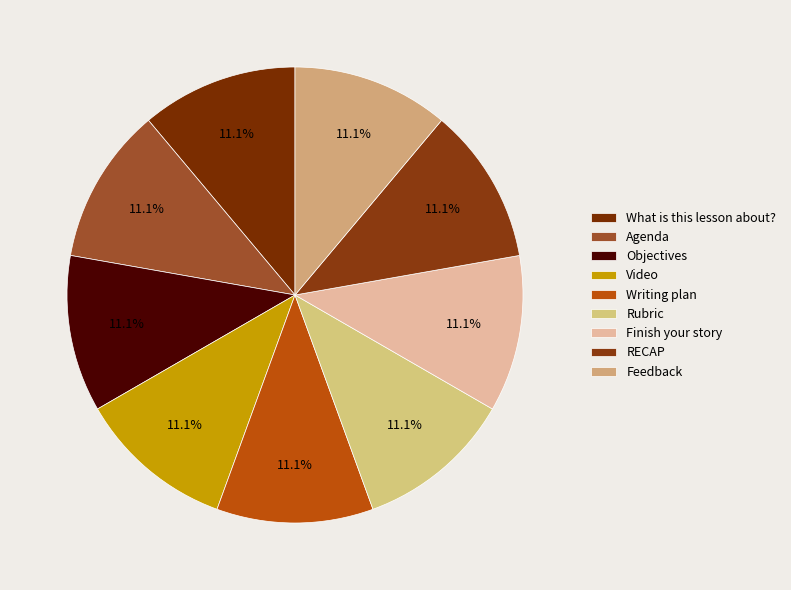

Count the number of slices in the pie.

9